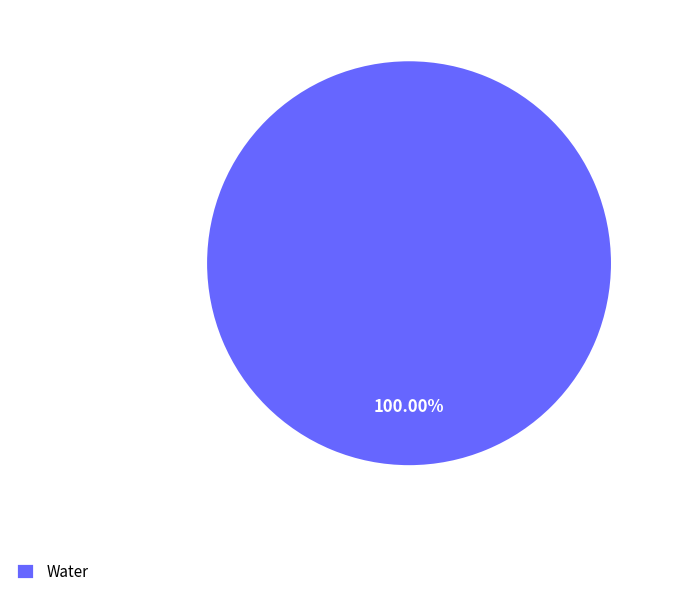

Rank the categories by value from highest to lowest.

Water